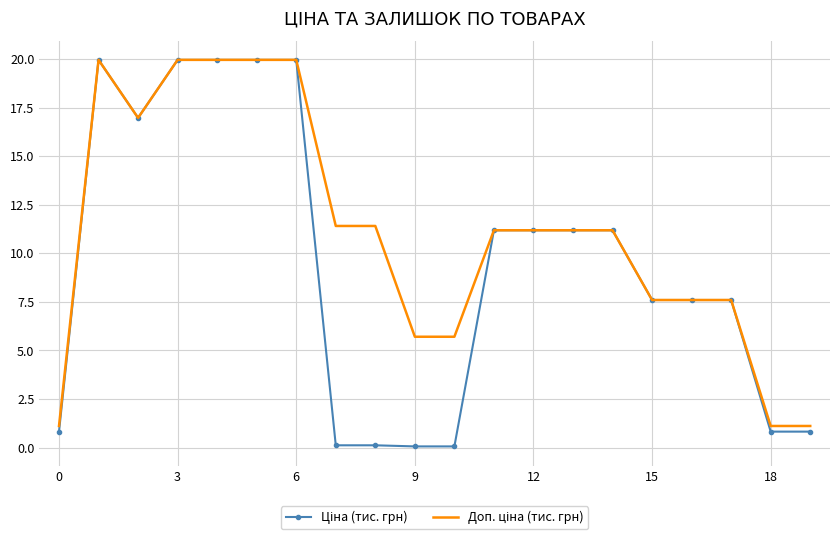

What is the greatest value displayed?

20.0